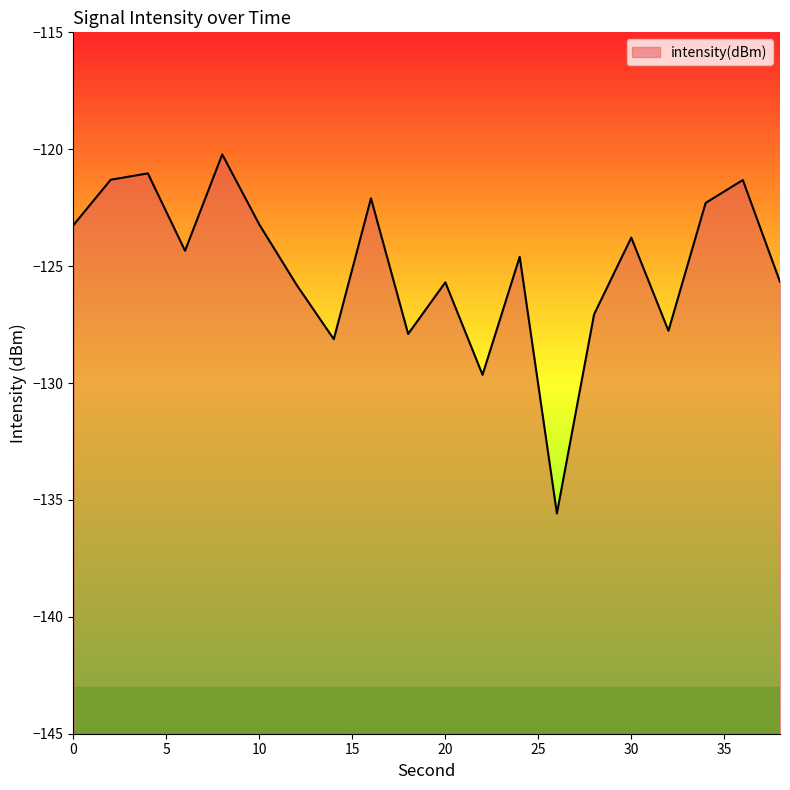

How many series are shown in this chart?

1